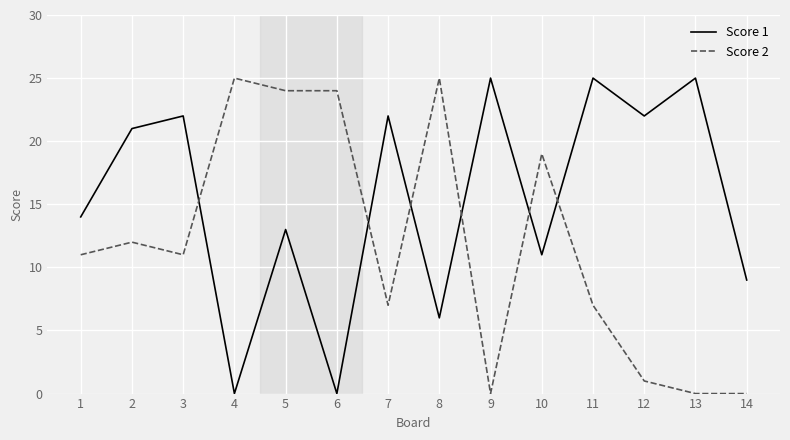

Is this an area chart (filled region under the line)?

No